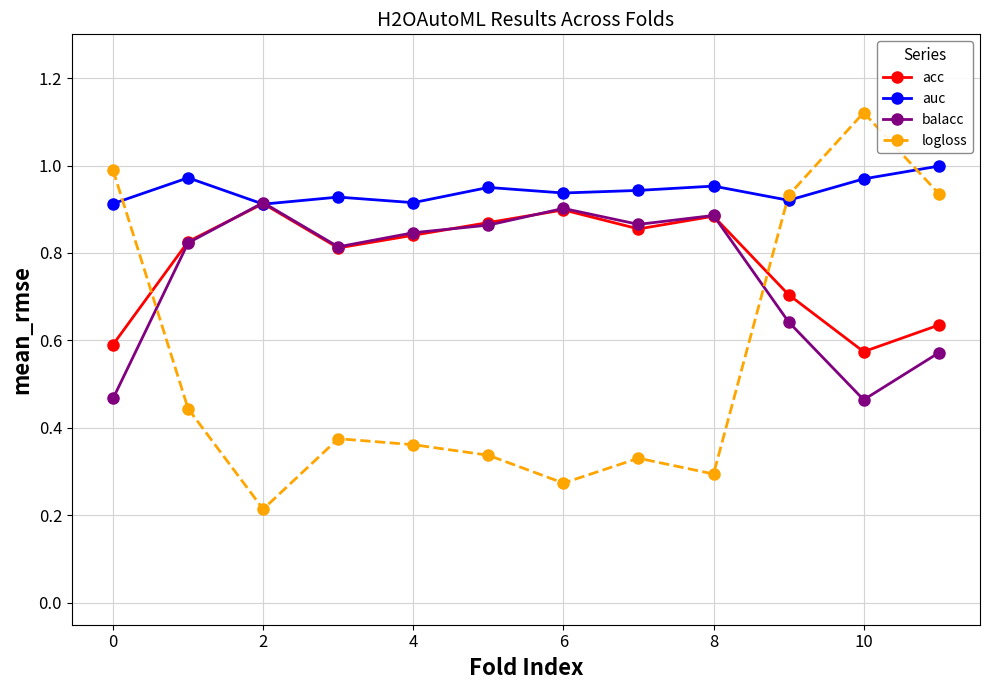

Which series has the largest total across all categories?

auc